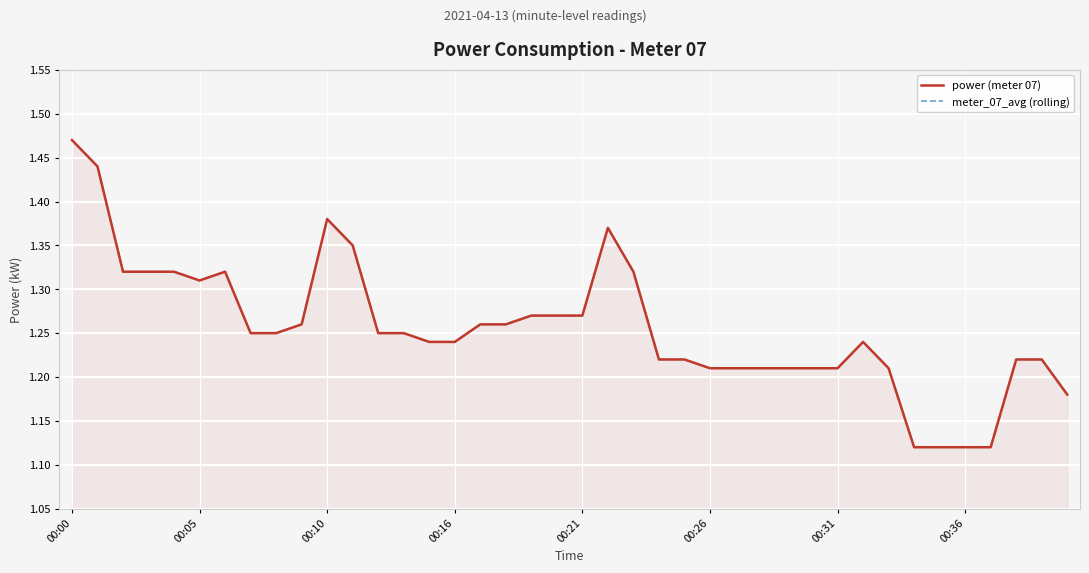

At how many categories does at least one series exceed 1?

40